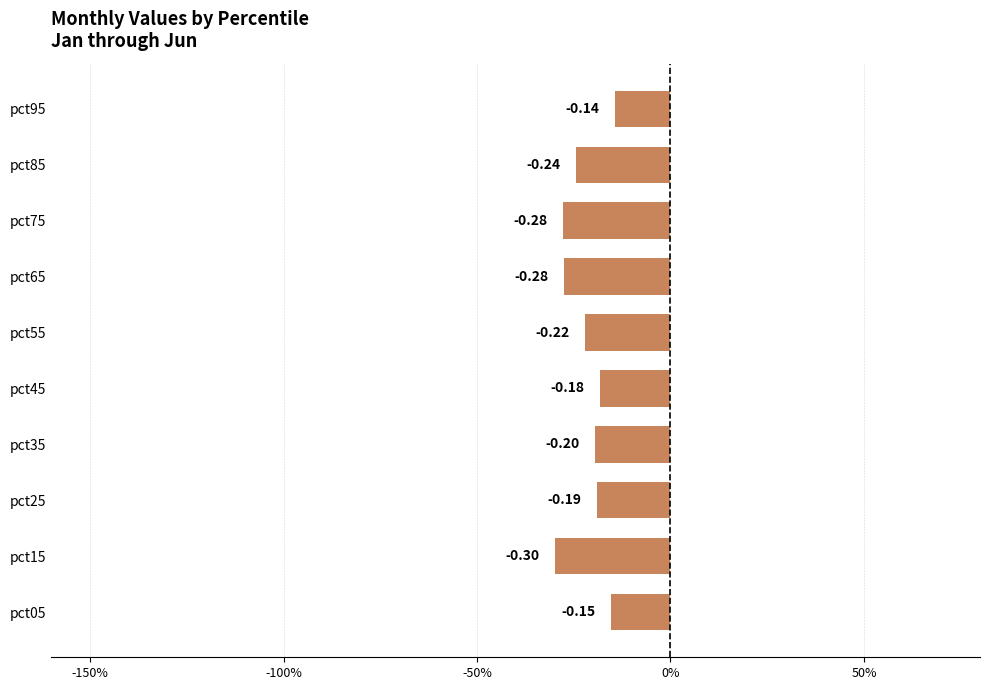

What is the difference between the maximum and second lowest values?

0.1